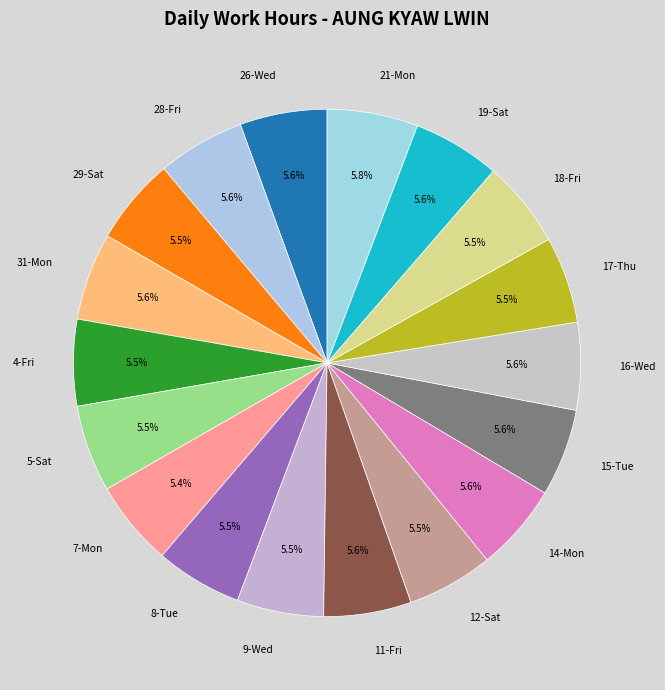

Does 16-Wed account for over 50% of the chart?

No